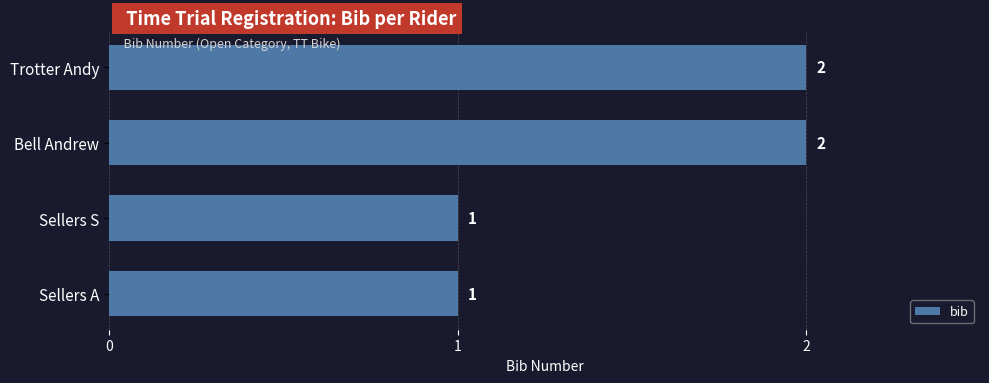

The value at Bell Andrew is 1. True or false?

False